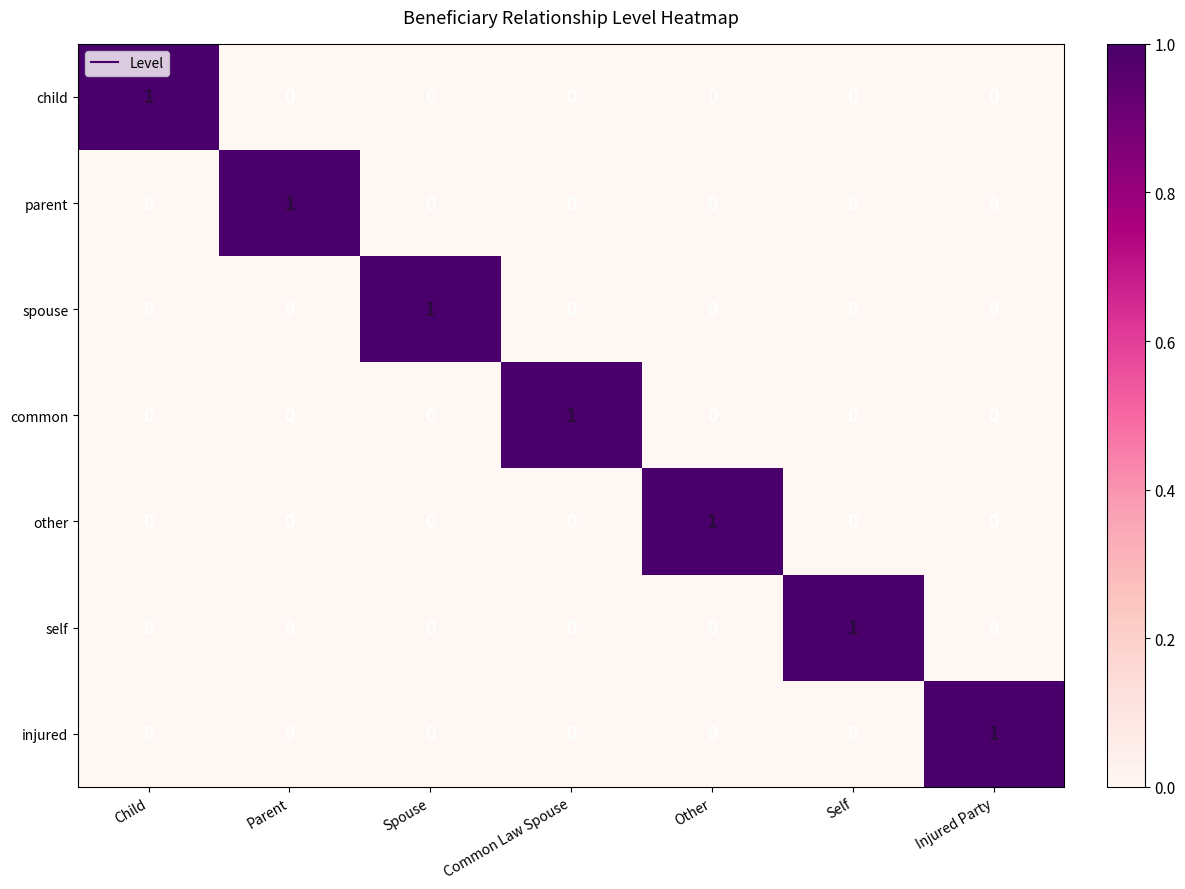

At how many categories does at least one series exceed 0?

7